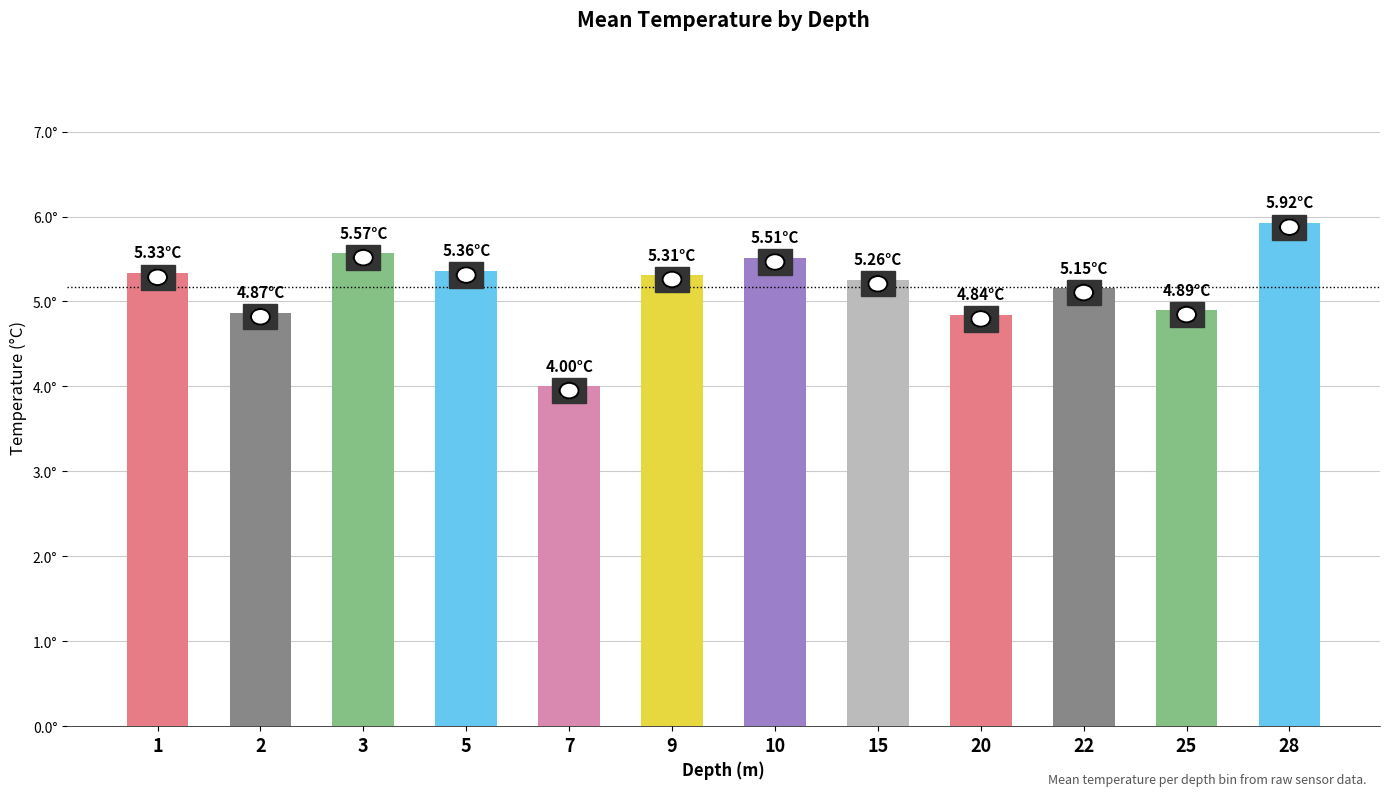

What is the maximum value shown in the chart?

5.9